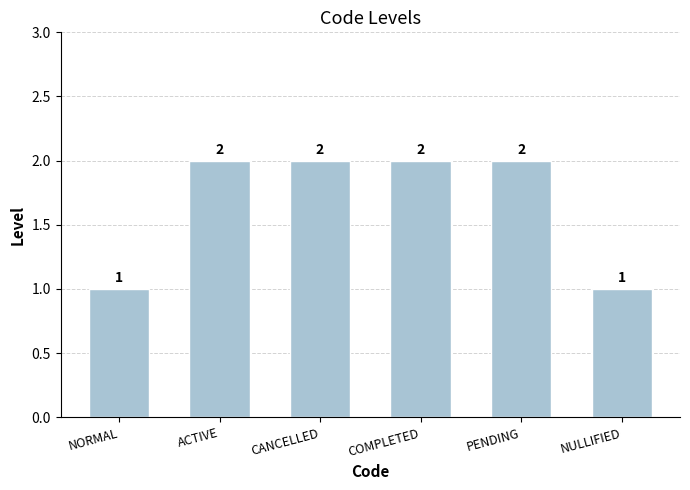

What is the label of the 3rd bar from the left?

CANCELLED